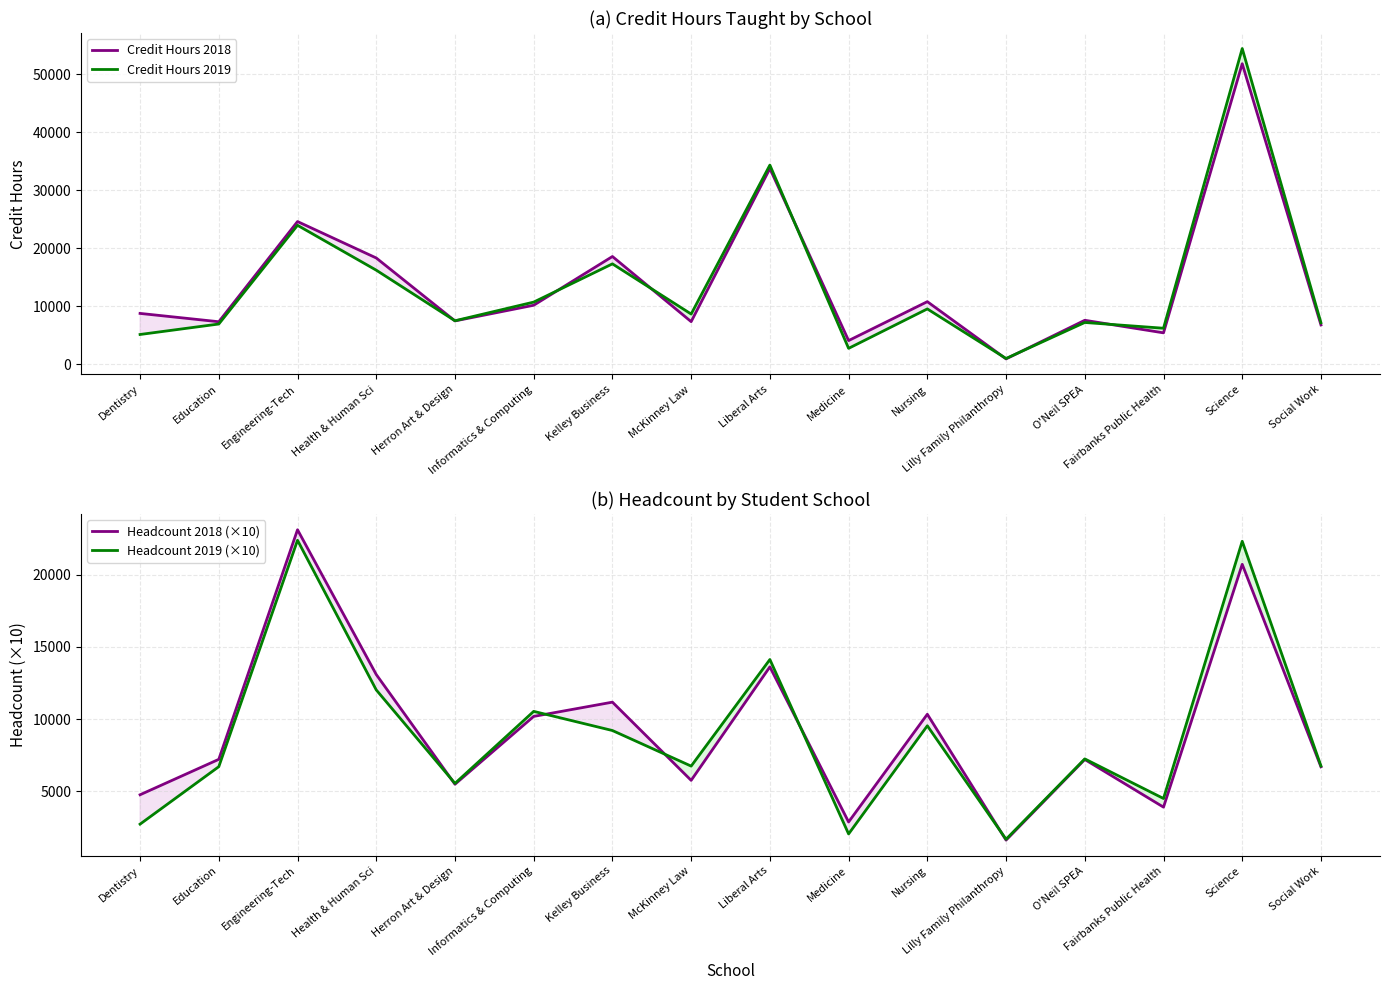

What is the value of the Headcount 2019 (×10) point at the 5th from the left?

5530